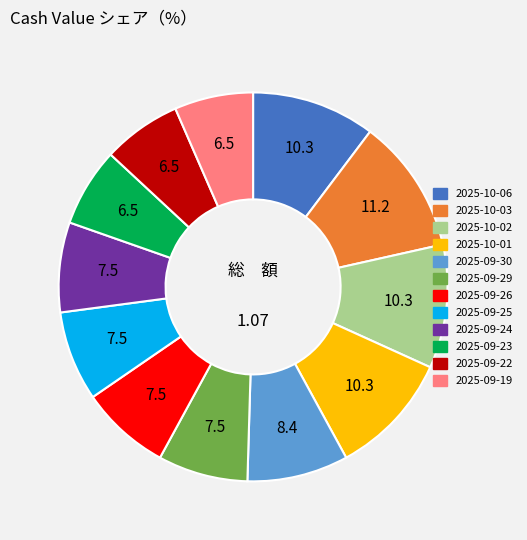

How many segments does this pie chart have?

12